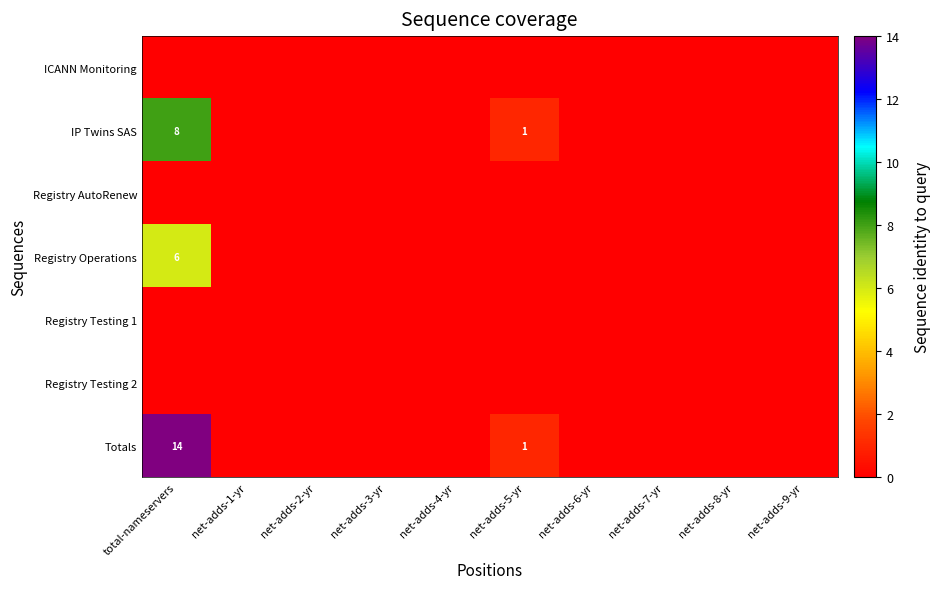

Between total-nameservers and net-adds-2-yr, which series saw the biggest shift?

Totals